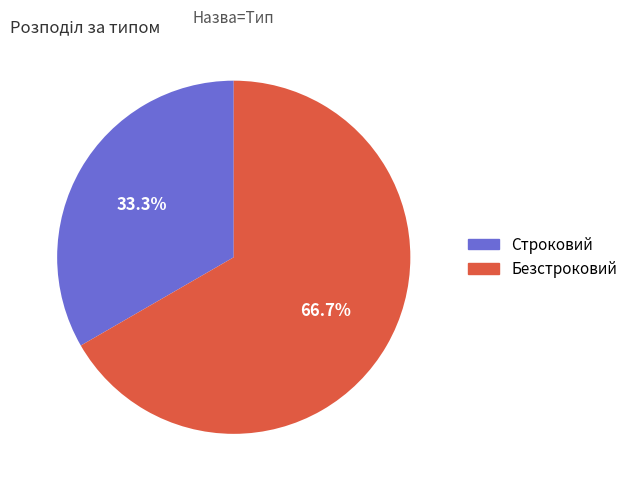

What is the ratio of the value at Строковий to the value at Безстроковий?

0.5